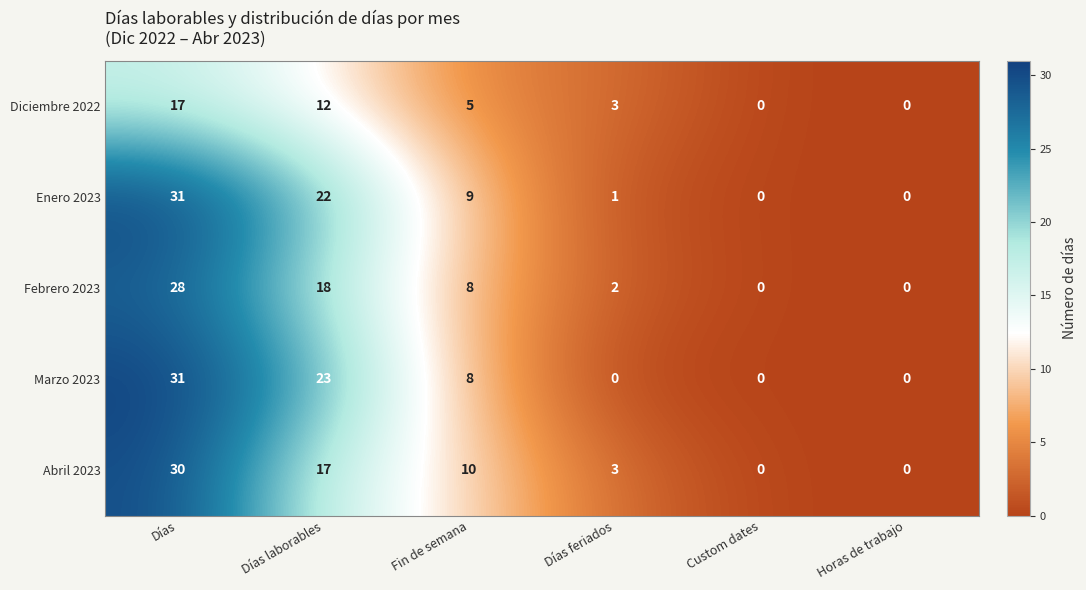

Reading left to right, extract all data points from this chart.

Diciembre 2022: 17	12	5	3	0	0
Enero 2023: 31	22	9	1	0	0
Febrero 2023: 28	18	8	2	0	0
Marzo 2023: 31	23	8	0	0	0
Abril 2023: 30	17	10	3	0	0